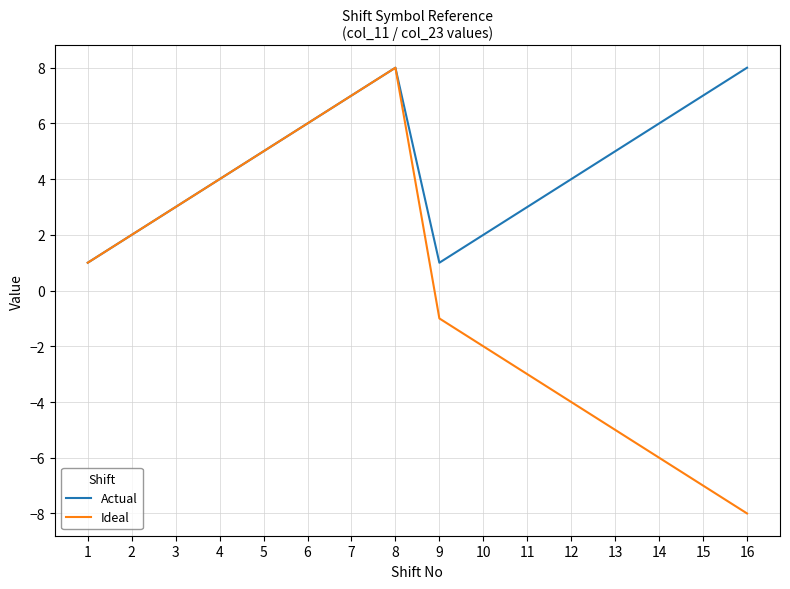

Reading left to right, what are all the values shown in this chart?

Actual: 1=1	2=2	3=3	4=4	5=5	6=6	7=7	8=8	9=1	10=2	11=3	12=4	13=5	14=6	15=7	16=8
Ideal: 1=1	2=2	3=3	4=4	5=5	6=6	7=7	8=8	9=-1	10=-2	11=-3	12=-4	13=-5	14=-6	15=-7	16=-8